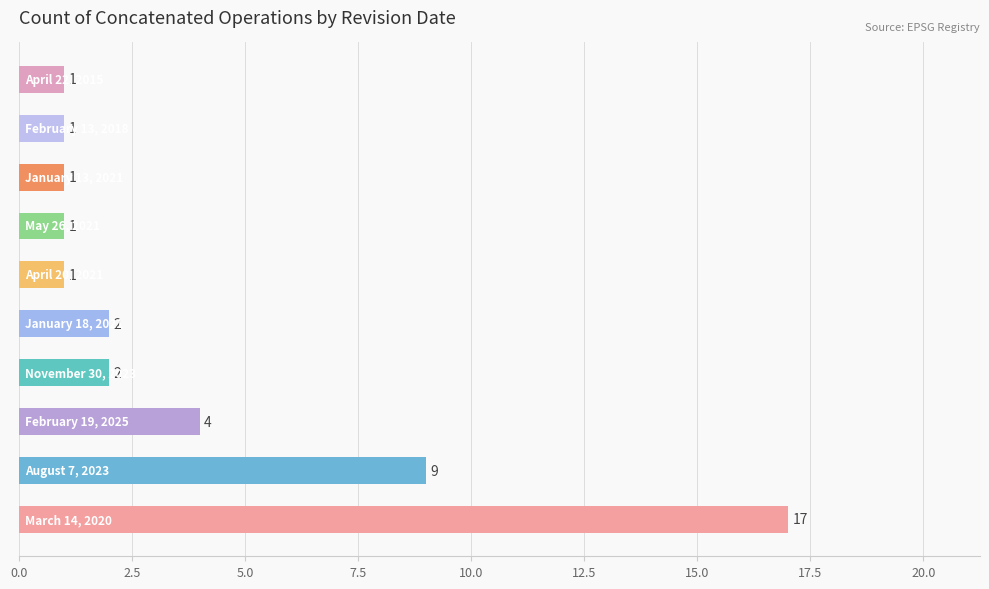

Reading bottom to top, transcribe all the data shown in this chart.

17	9	4	2	2	1	1	1	1	1